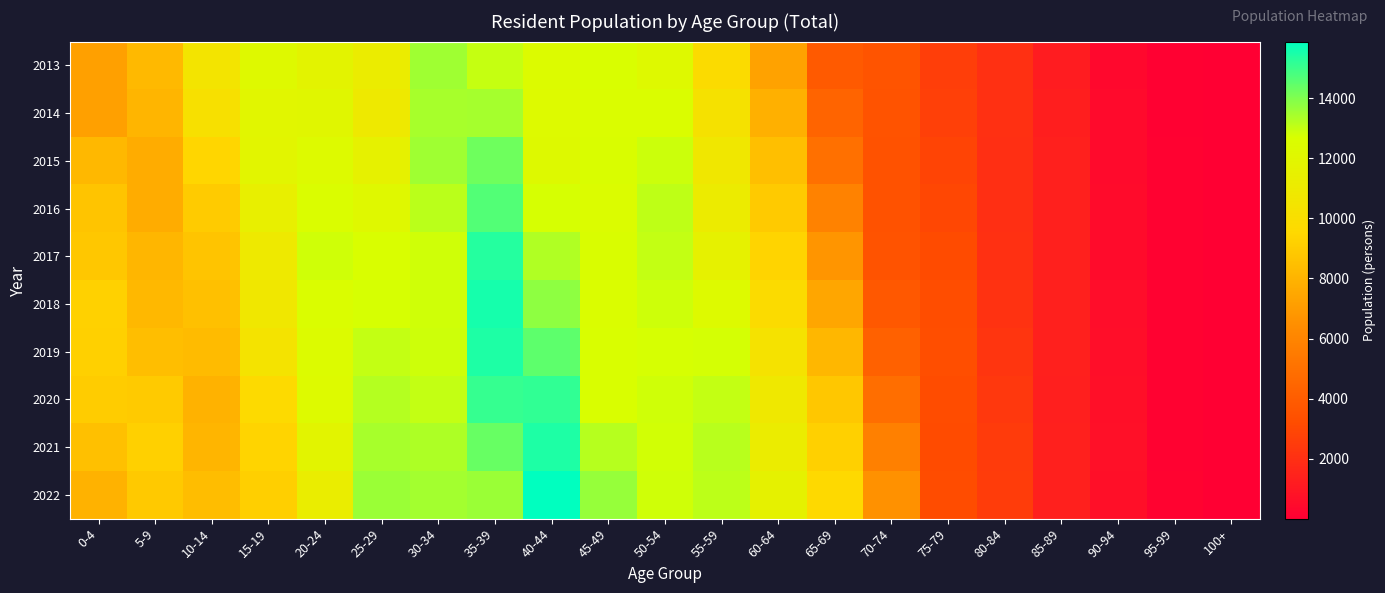

Which series has the largest total across all categories?

2022